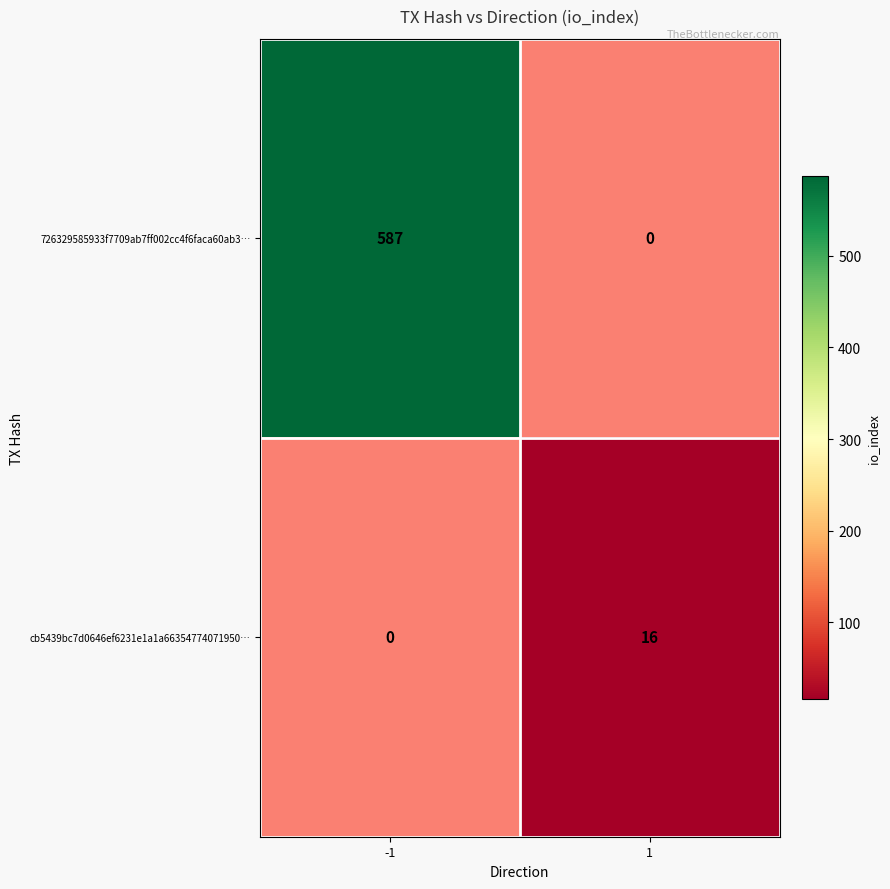

The value of cb5439bc7d0646ef6231e1a1a66354774071950… at 1 is 9. True or false?

False